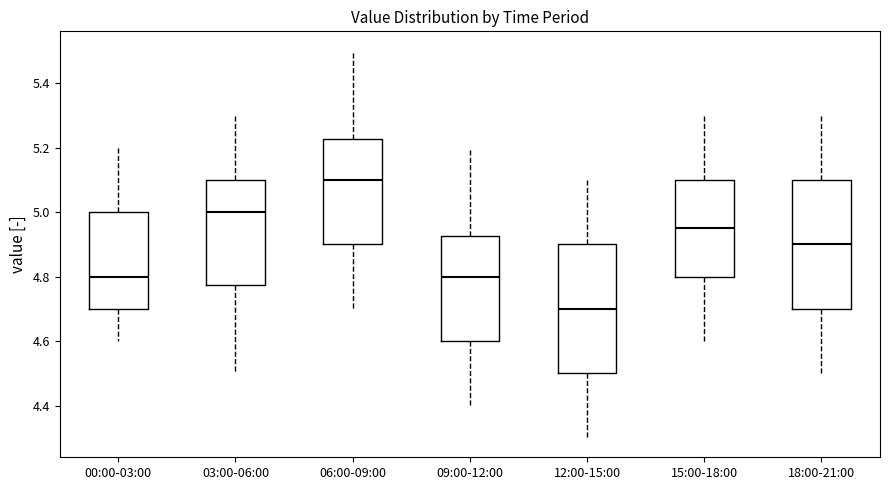

Reading left to right, transcribe this box plot: for each box, give where its median line is, the range the box spans, and where its two whiskers end, as read against the y-axis. The values are not printed on the chart, so give them approximately, as read against the axis.

00:00-03:00: median 4.80, box 4.70 to 5.00, whiskers 4.60 to 5.20
03:00-06:00: median 5.00, box 4.78 to 5.10, whiskers 4.50 to 5.30
06:00-09:00: median 5.10, box 4.90 to 5.22, whiskers 4.70 to 5.50
09:00-12:00: median 4.80, box 4.60 to 4.92, whiskers 4.40 to 5.20
12:00-15:00: median 4.70, box 4.50 to 4.90, whiskers 4.30 to 5.10
15:00-18:00: median 4.96, box 4.80 to 5.10, whiskers 4.60 to 5.30
18:00-21:00: median 4.90, box 4.70 to 5.10, whiskers 4.50 to 5.30